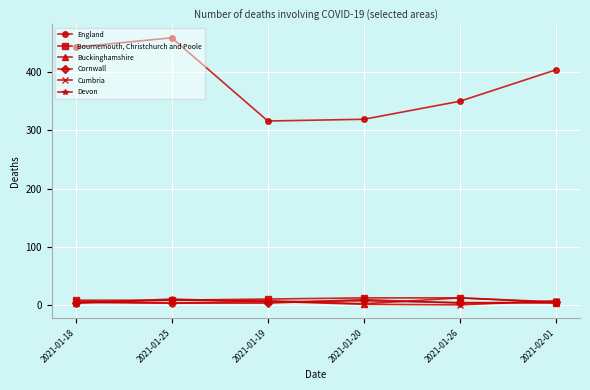

Is it true that Devon equals 5 at 2021-01-19?

True